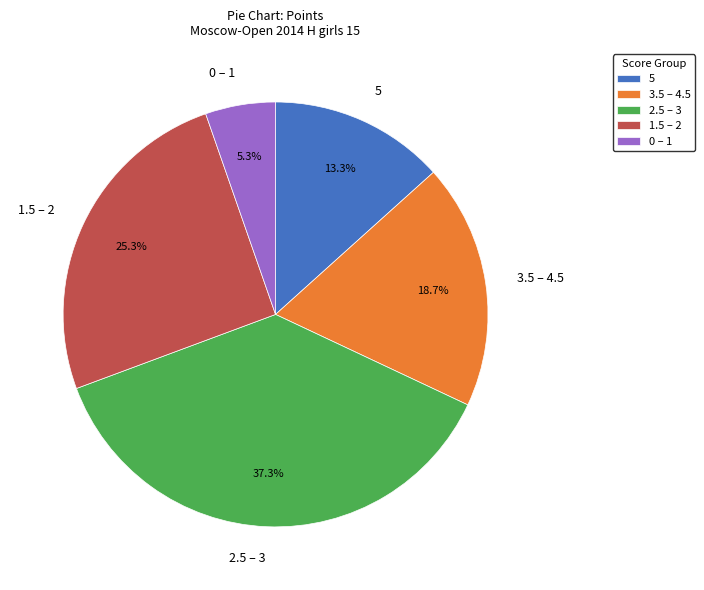

Is there any slice that represents more than half of the pie?

No